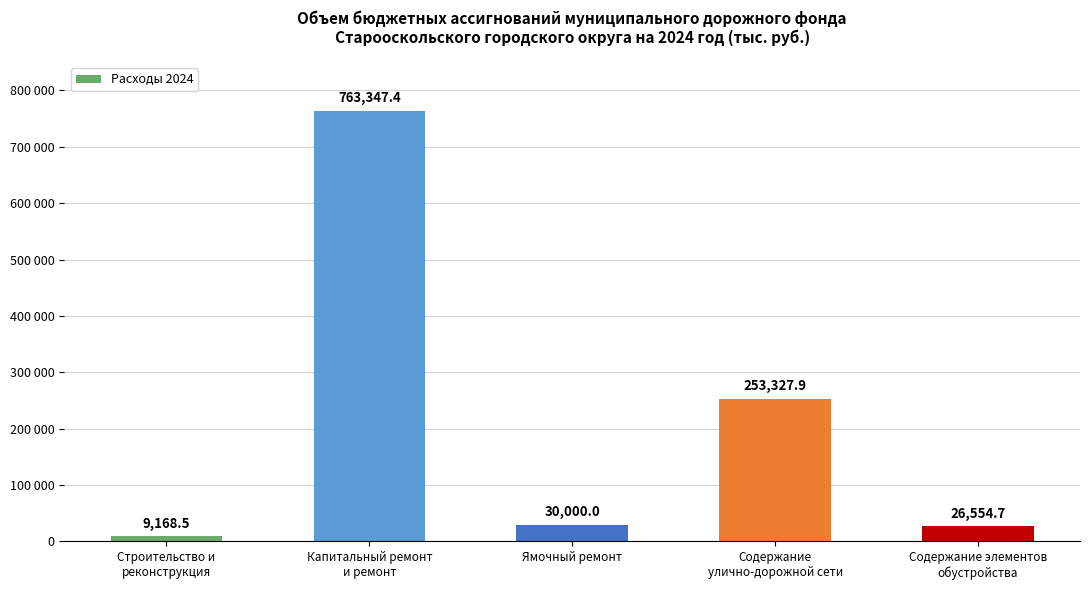

What is the difference between the values at Капитальный ремонт
и ремонт and Строительство и
реконструкция?

754178.9